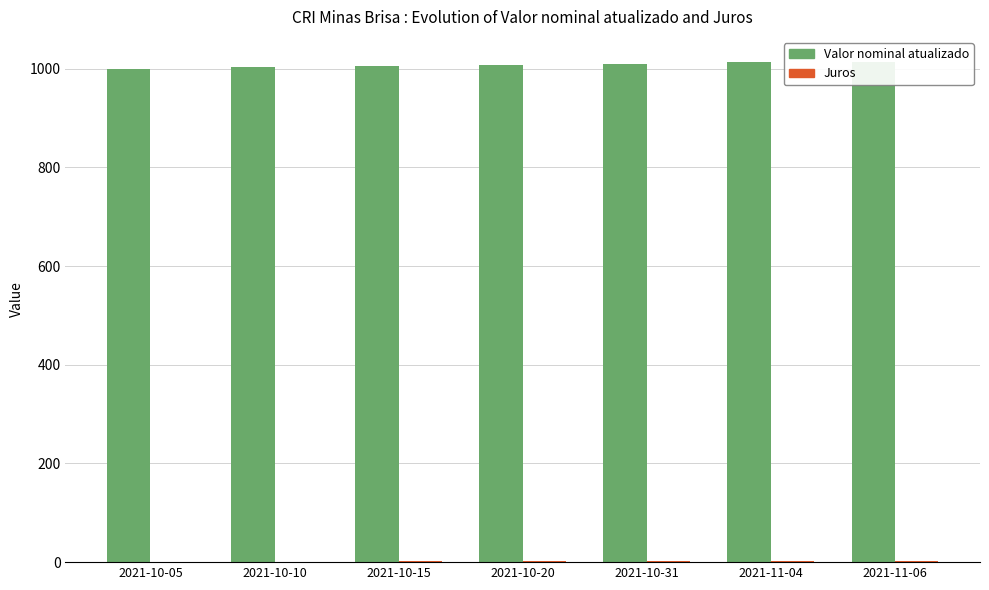

How many data points in Juros are less than 2?

3